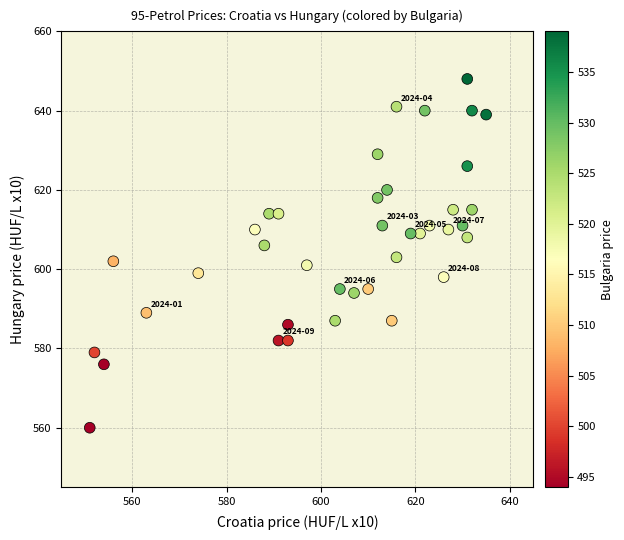

What is the range of Y values (max minus min)?

88